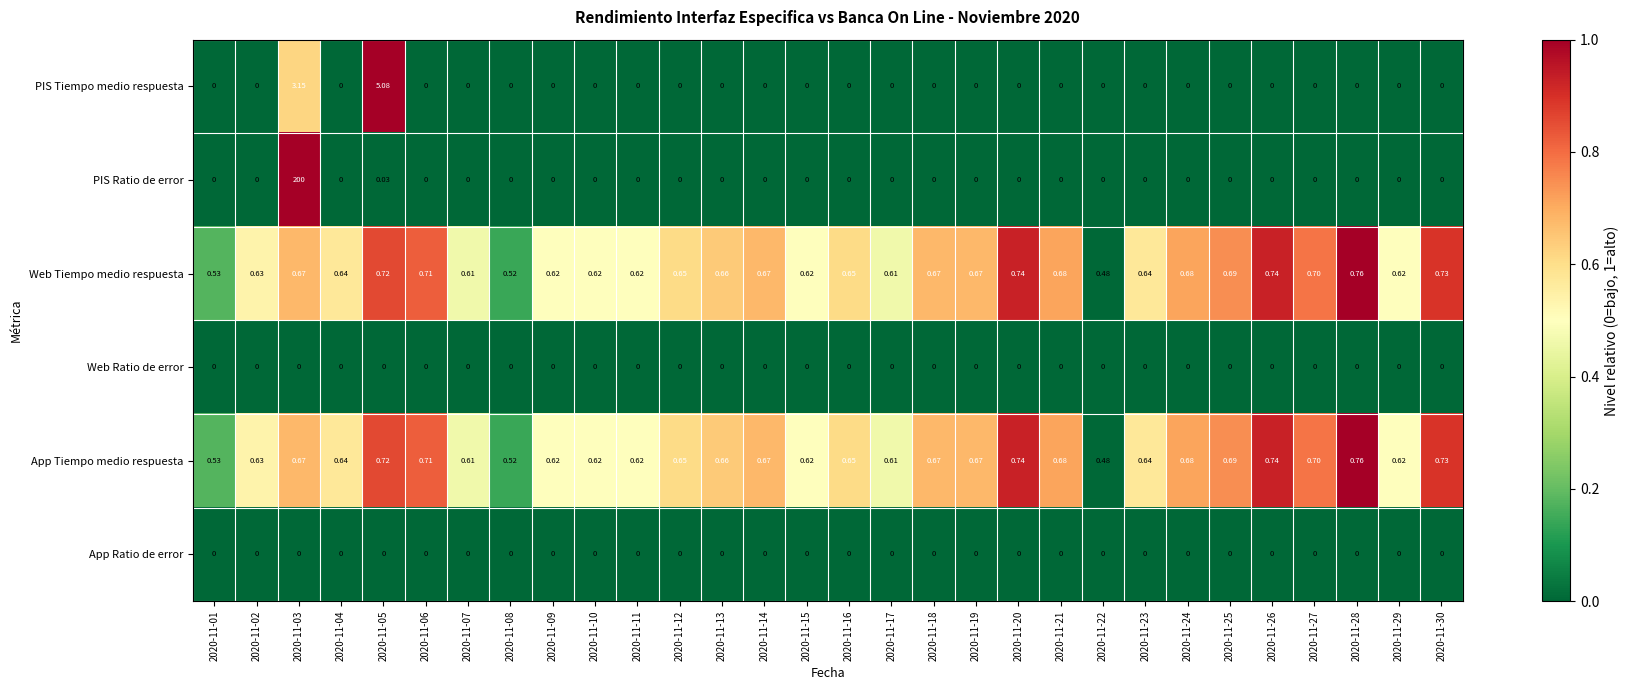

Count the number of categories in the chart.

30